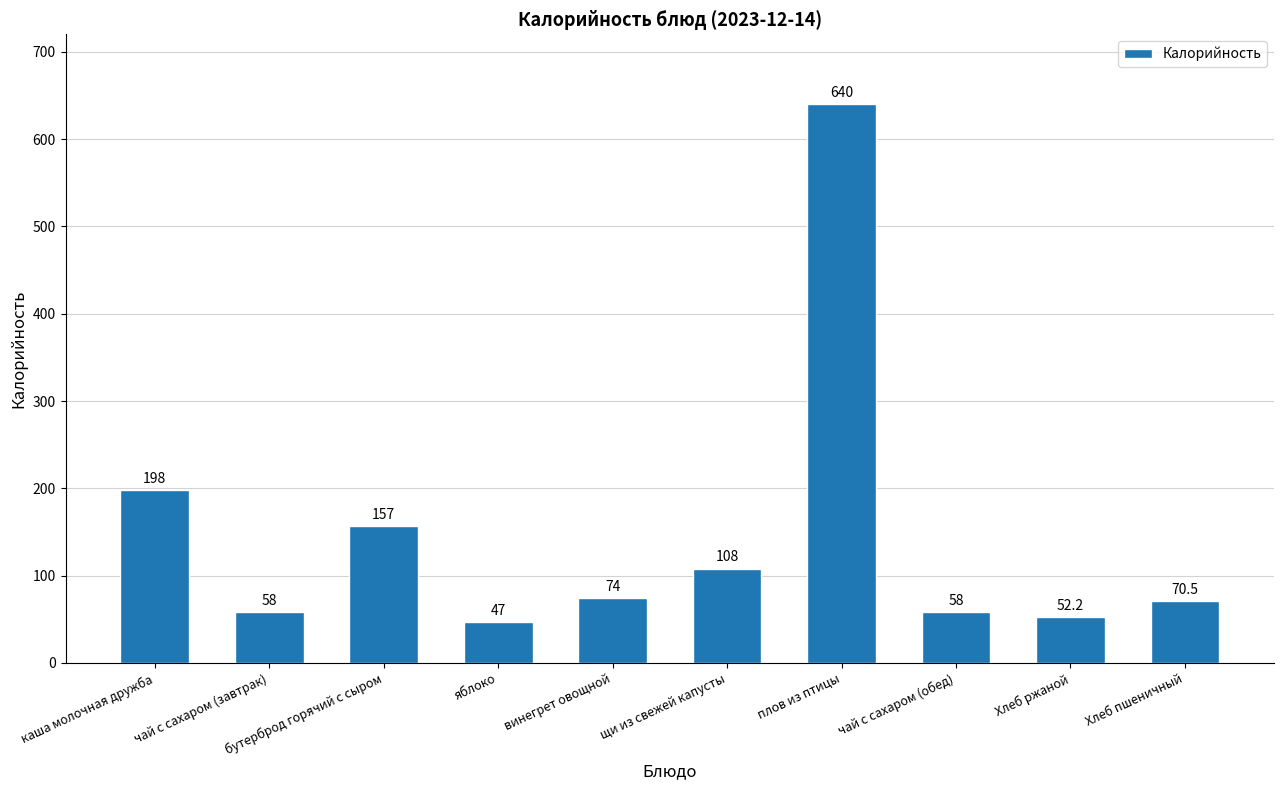

How many bars are there in total?

10